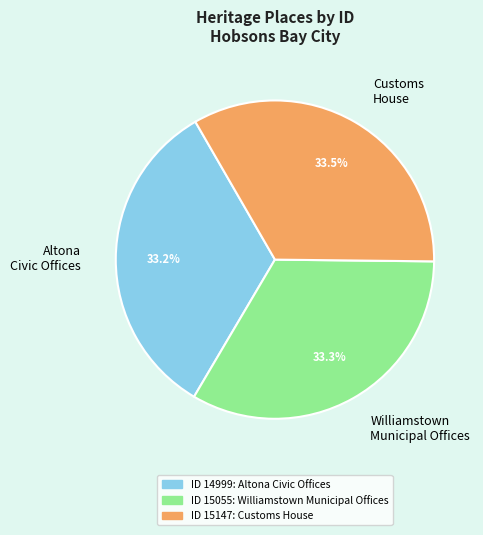

Is there any slice that represents more than half of the pie?

No